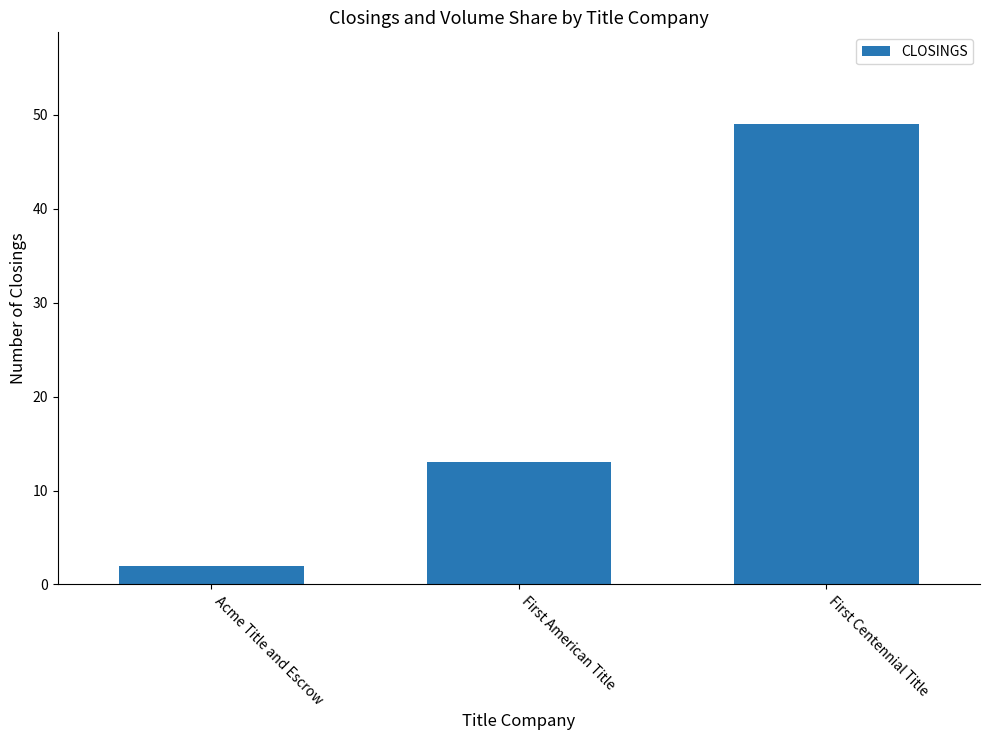

The chart shows a value of 7 at First American Title. True or false?

False